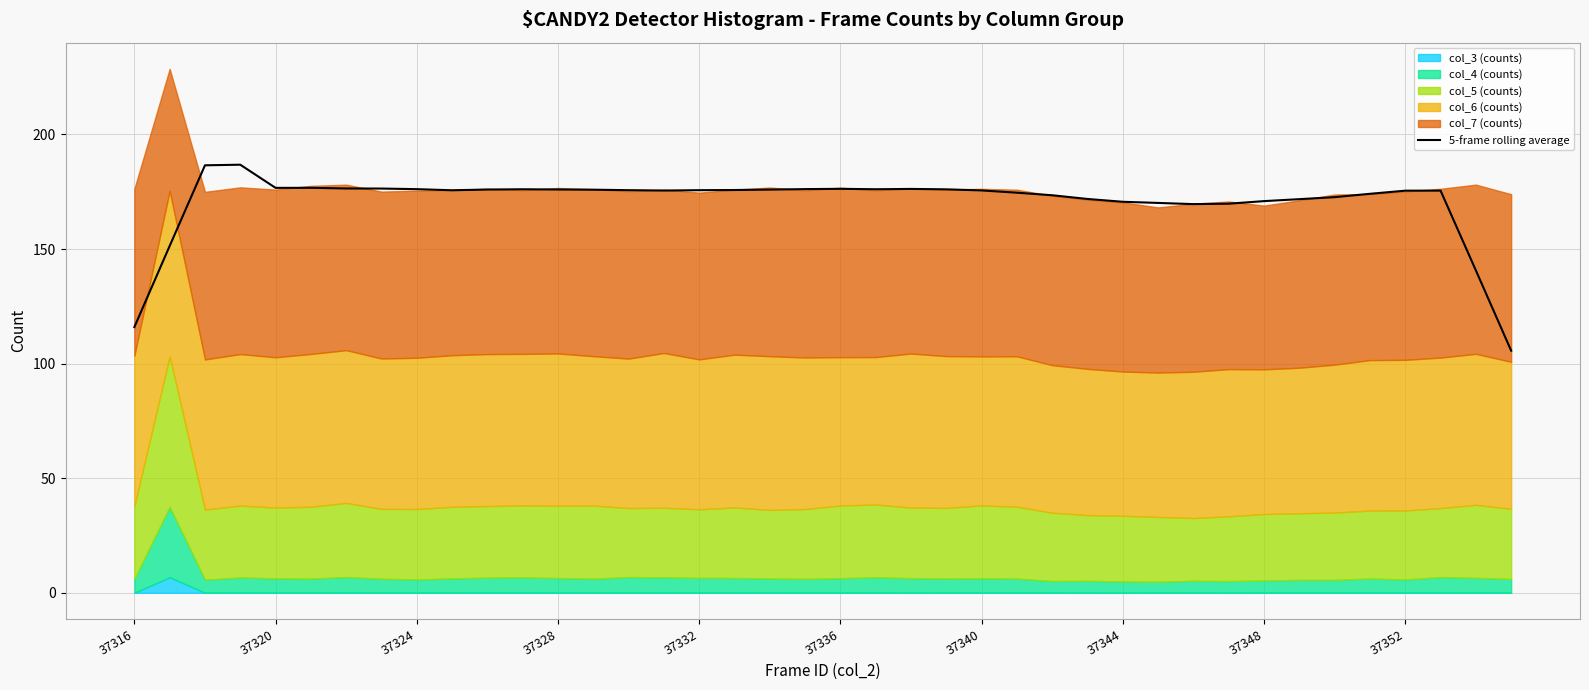

True or false: 5-frame rolling average has a value of 175.7 at 37332.

True